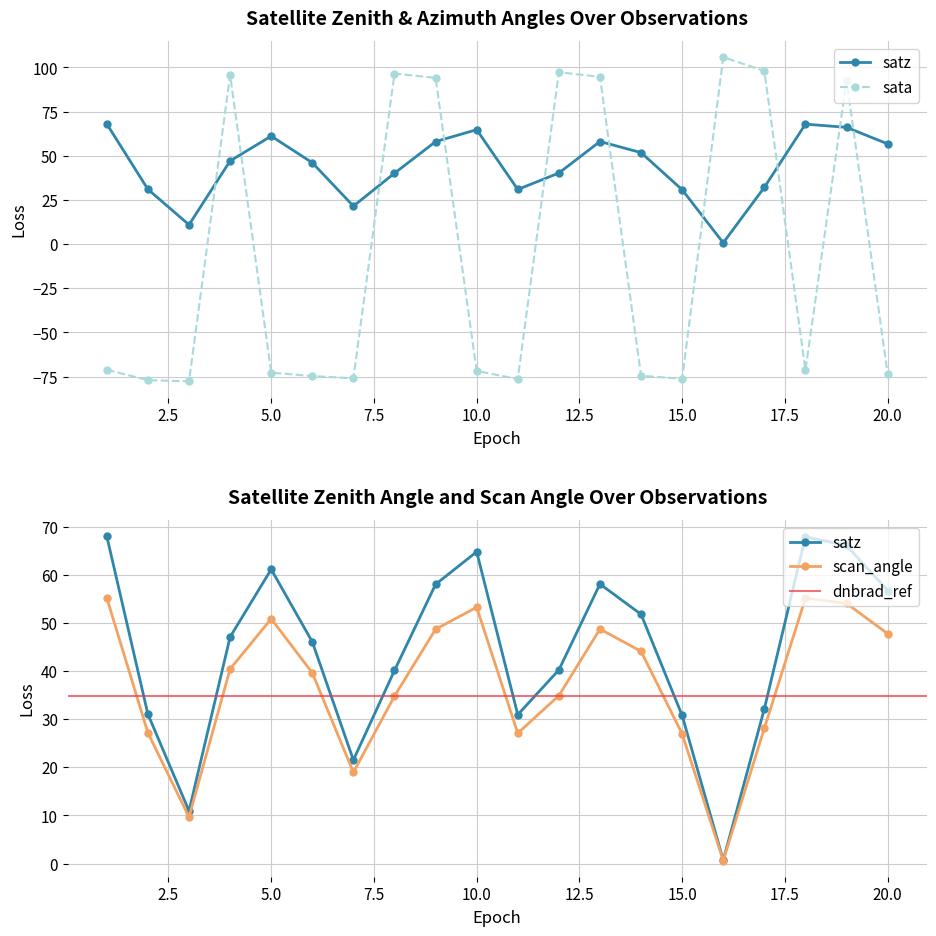

Which series has the widest spread of values?

sata